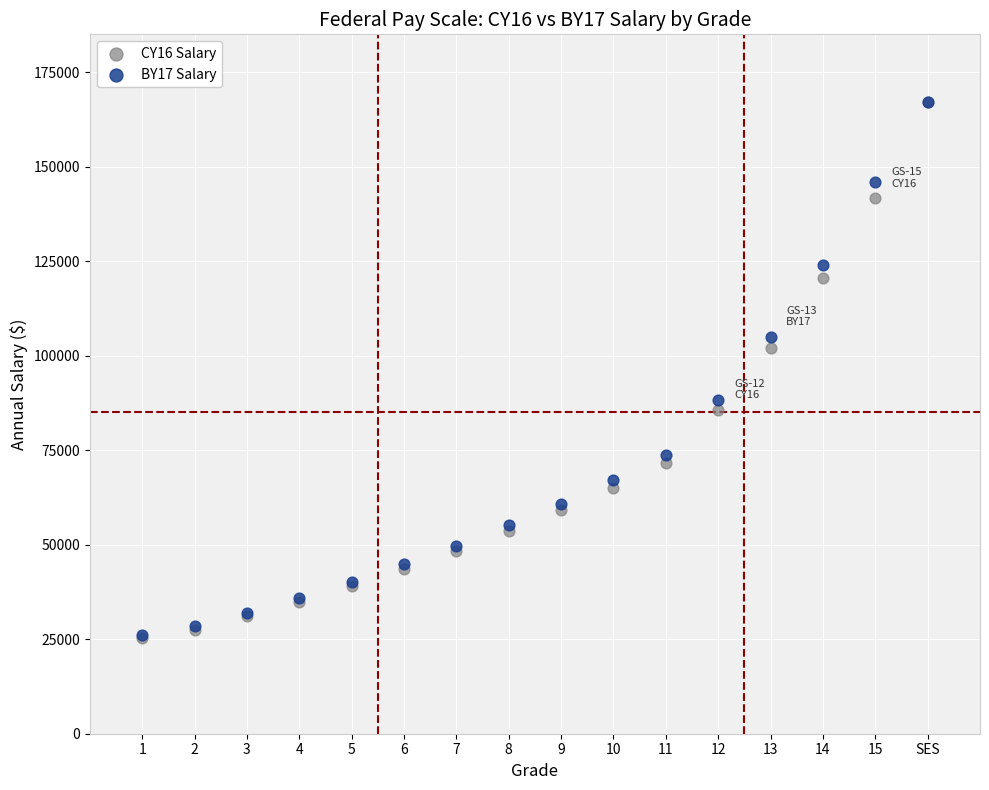

Across all series, what Y value is closest to 96153?

101914